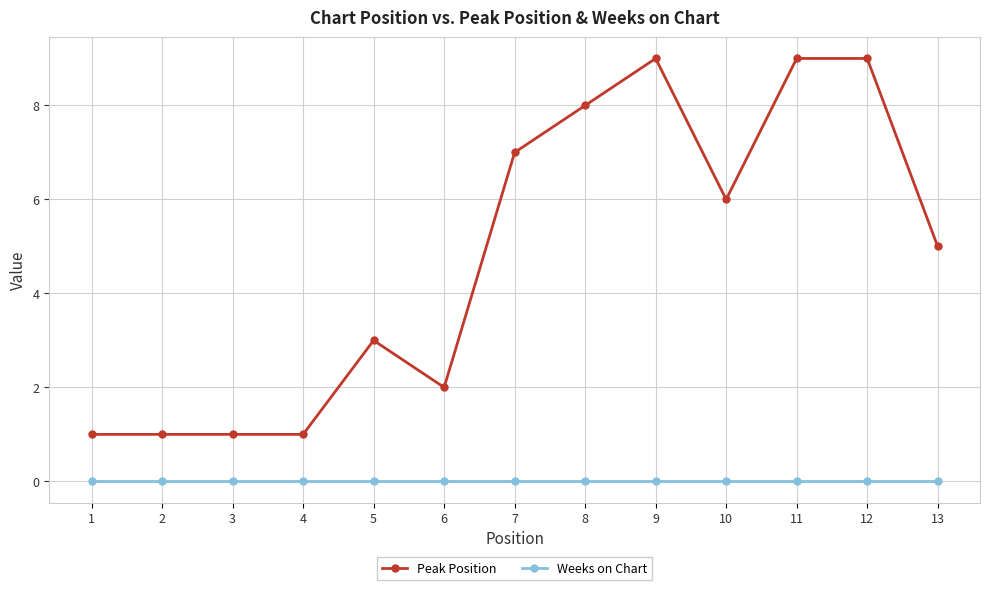

True or false: Peak Position and Weeks on Chart cross at least once.

False